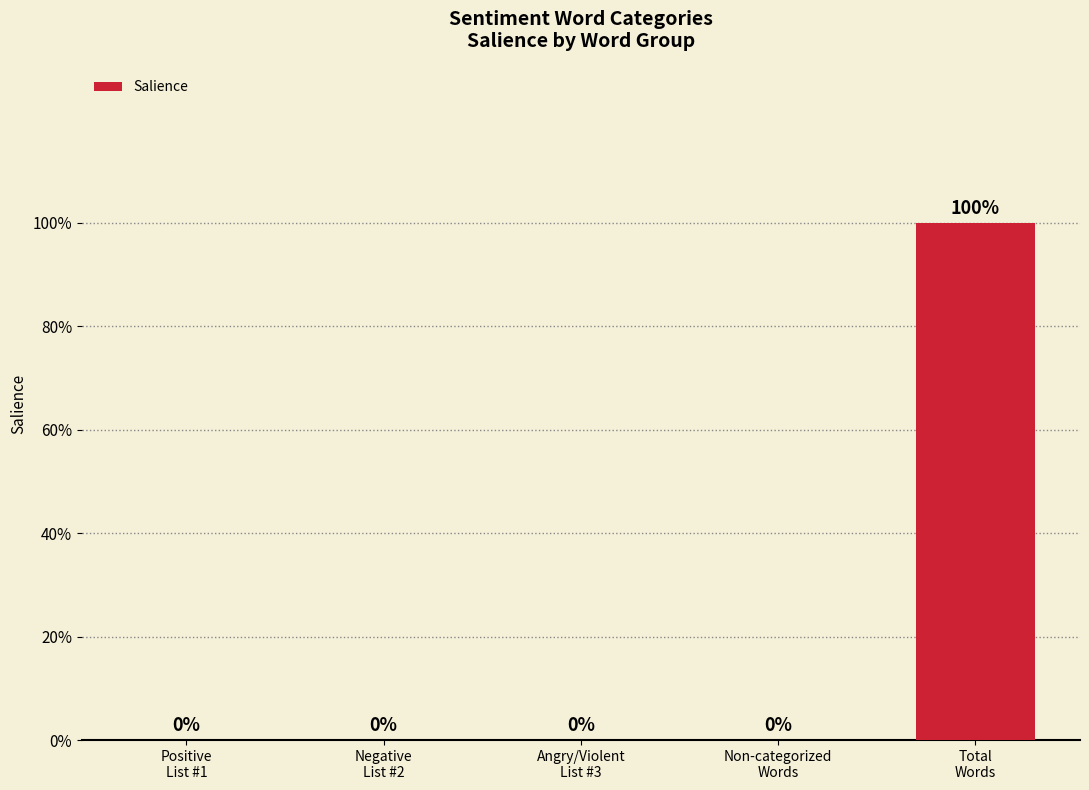

Reading left to right, what are all the values shown in this chart?

Positive
List #1=0	Negative
List #2=0	Angry/Violent
List #3=0	Non-categorized
Words=0	Total
Words=1